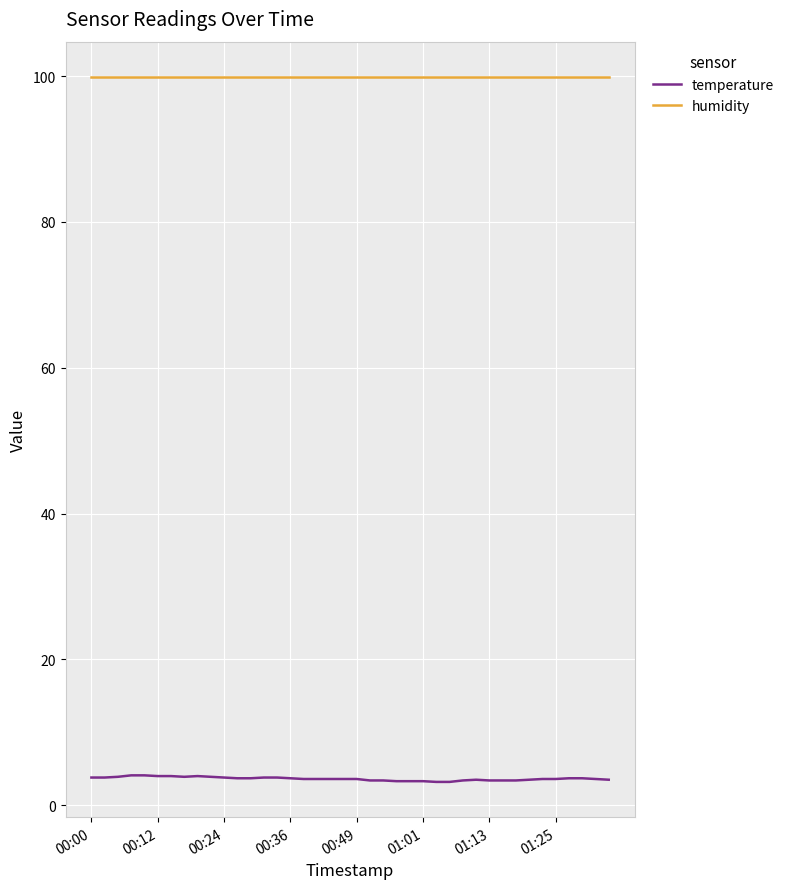

True or false: temperature and humidity cross at least once.

False